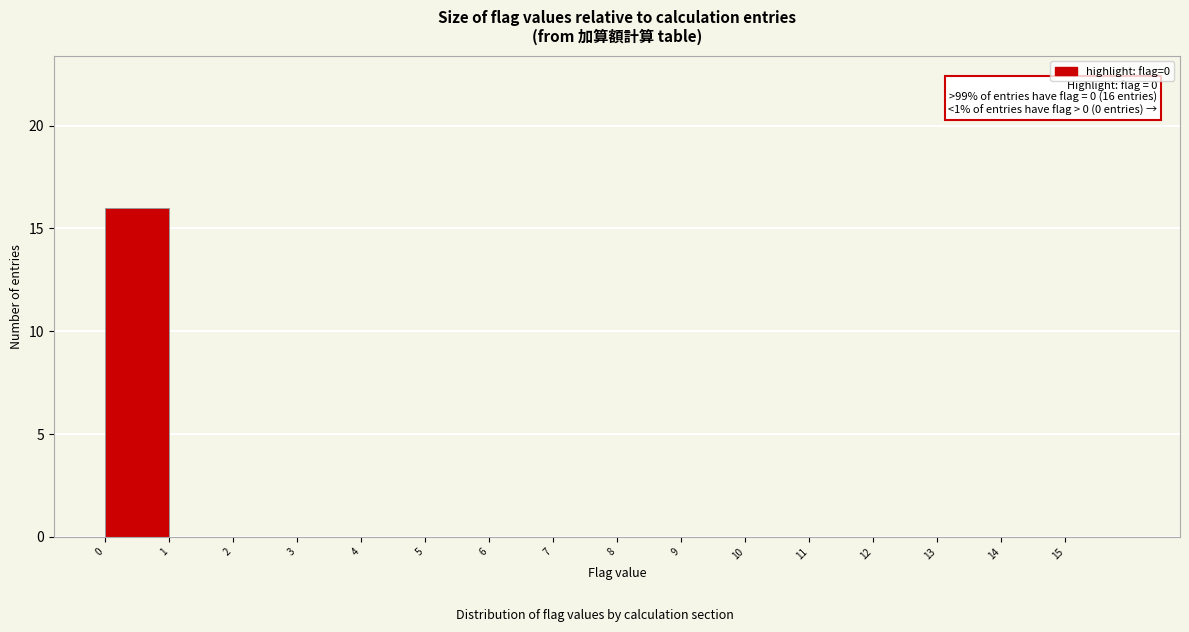

Over which range of the x-axis is the bar tallest?

0 to 1